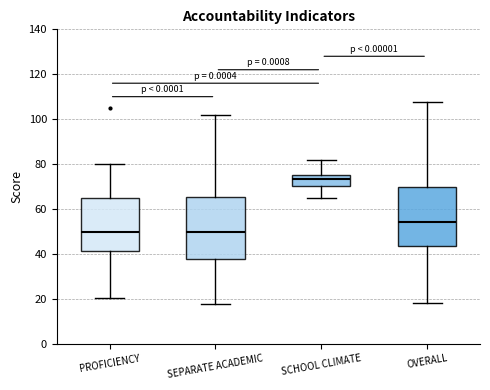

Reading left to right, transcribe this box plot: for each box, give where its median line is, the range the box spans, and where its two whiskers end, as read against the y-axis. The values are not printed on the chart, so give them approximately, as read against the axis.

PROFICIENCY: median 50, box 42 to 64, whiskers 20 to 80
SEPARATE ACADEMIC: median 50, box 38 to 66, whiskers 18 to 102
SCHOOL CLIMATE: median 74, box 70 to 76, whiskers 66 to 82
OVERALL: median 54, box 44 to 70, whiskers 18 to 108